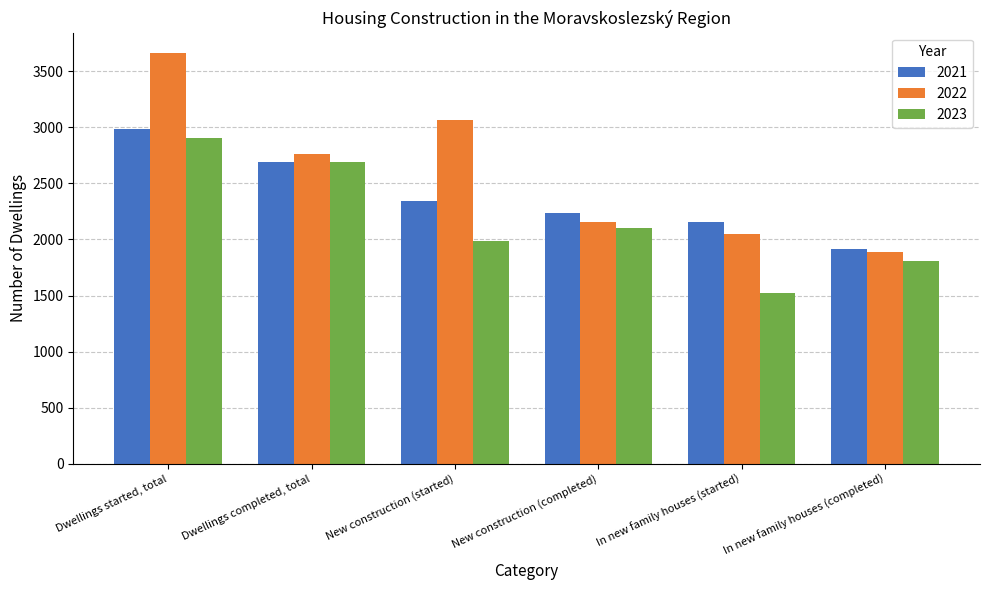

At which label is 2022 closest to 2773?

Dwellings completed, total